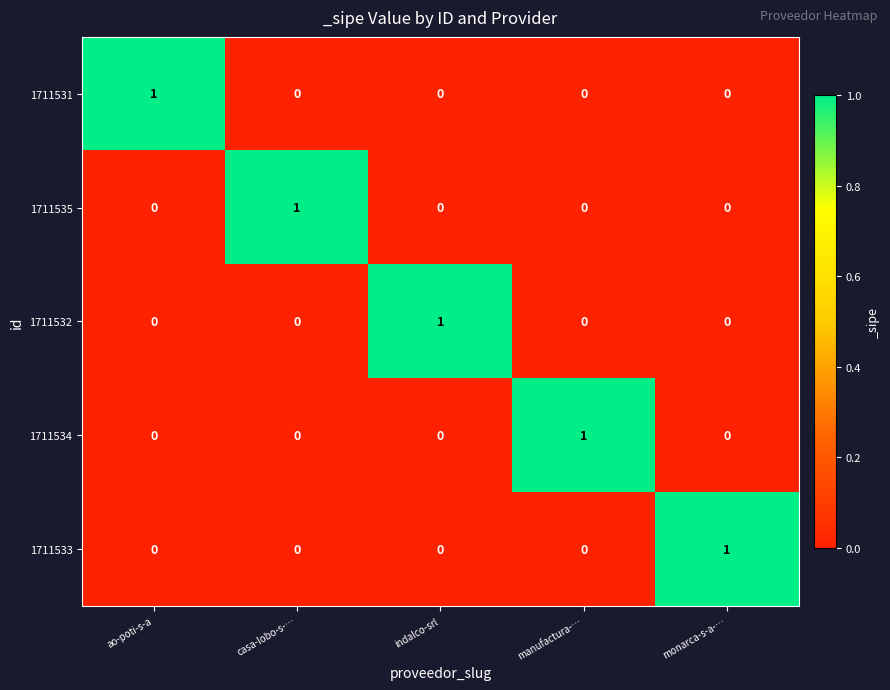

At how many categories does at least one series exceed 0?

5